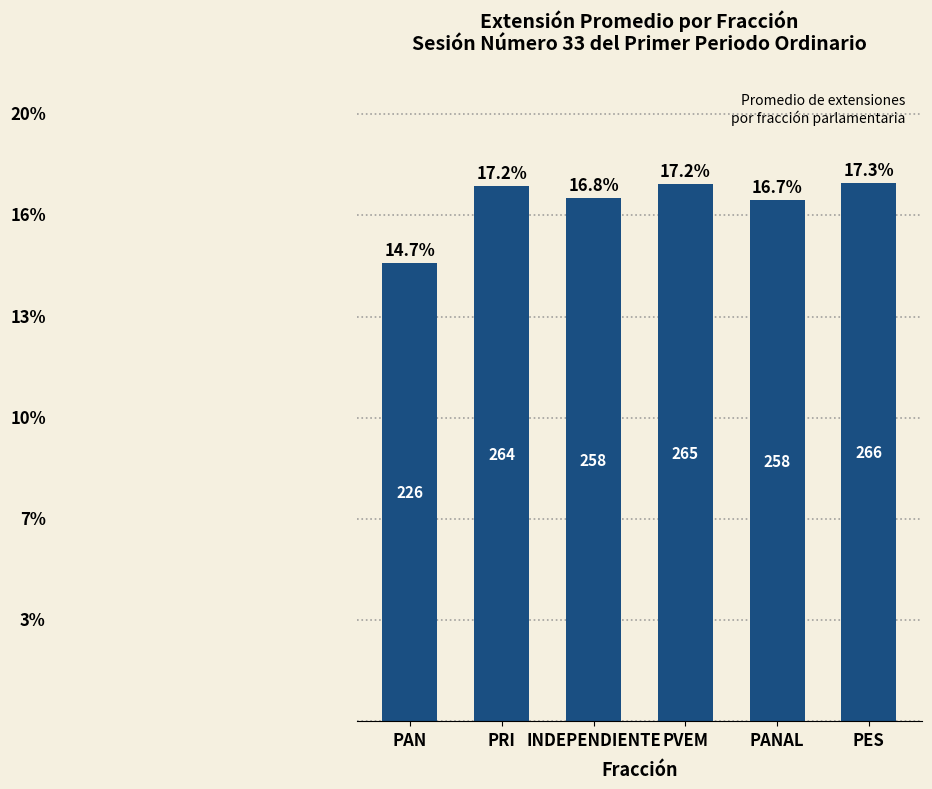

What is the difference between the values at PAN and PRI?

38.0